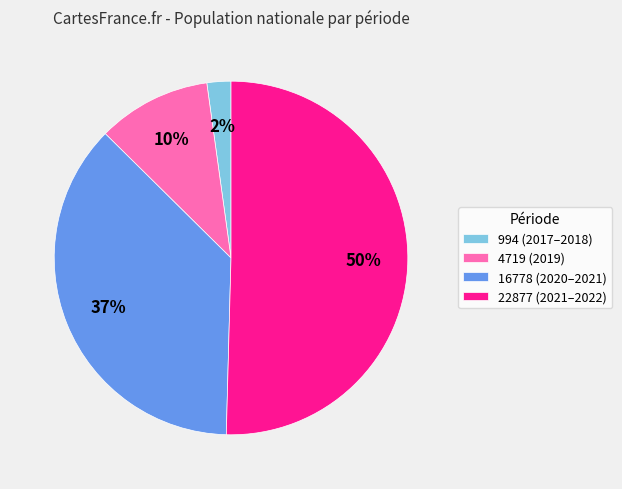

What is the smallest slice in the pie chart?

994 (2017–2018)